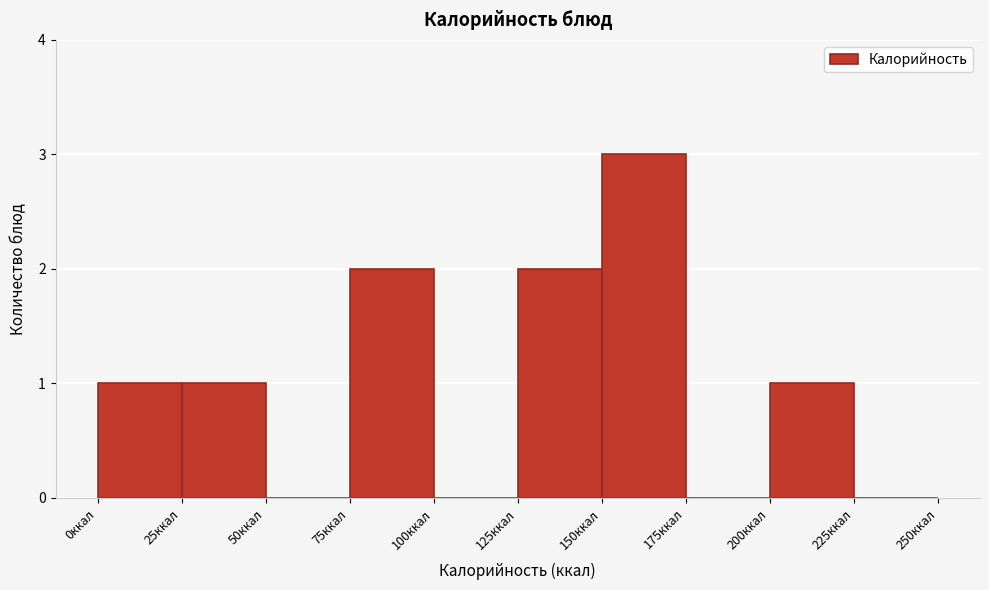

Over which range of the x-axis is the bar tallest?

150 to 175